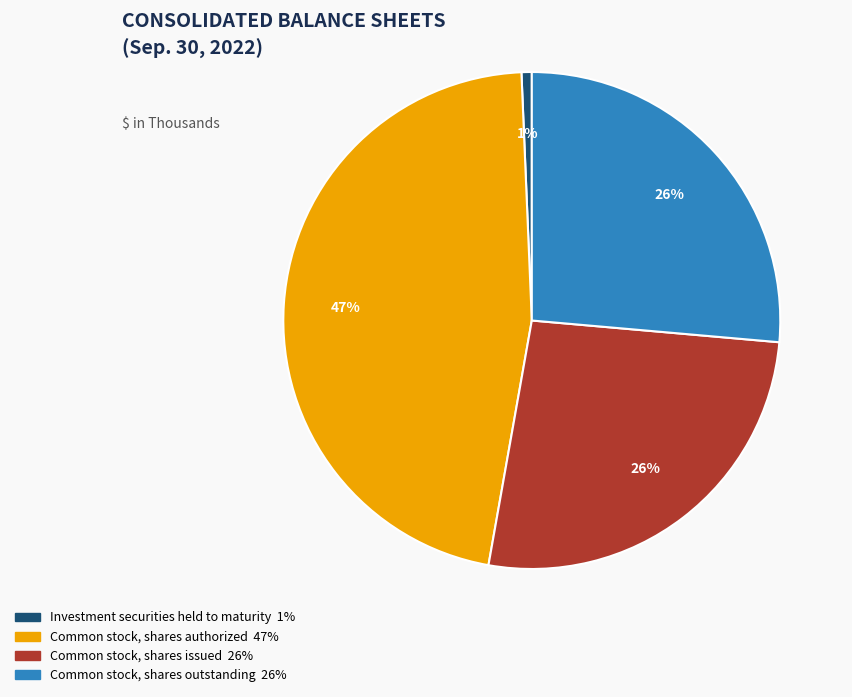

Between Common stock, shares outstanding and Investment securities held to maturity, which is larger?

Common stock, shares outstanding